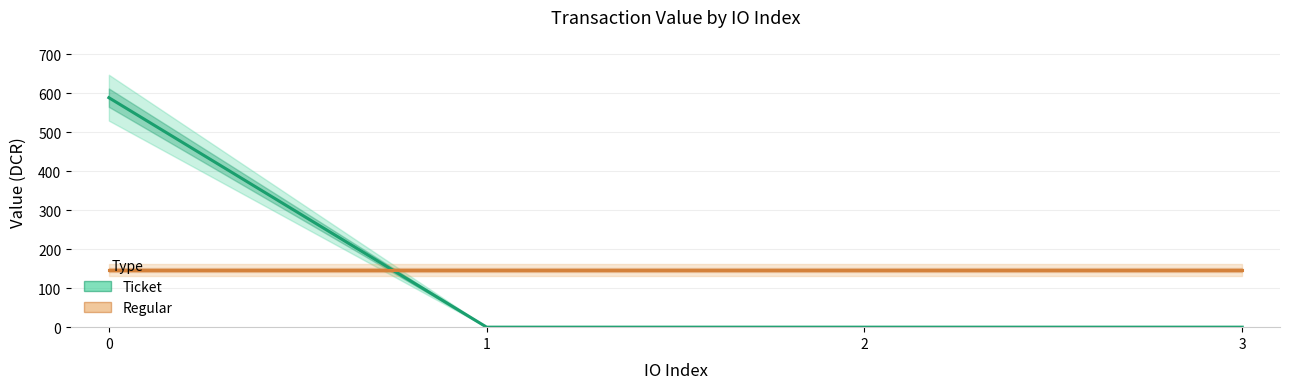

What is the sum of the Ticket values at 0 and 1?

588.9